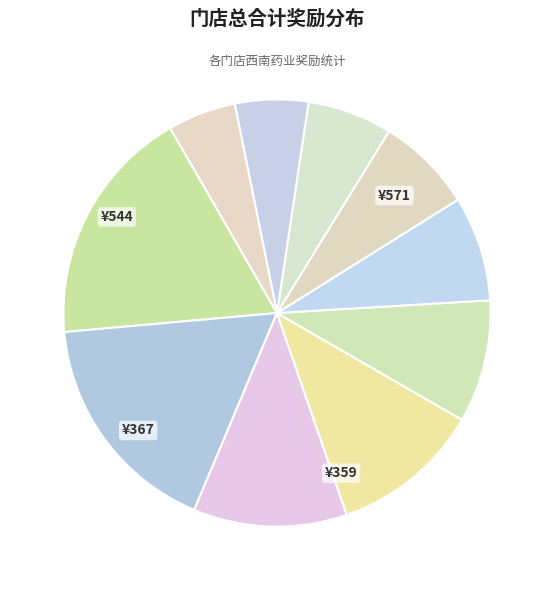

Count the number of slices in the pie.

10